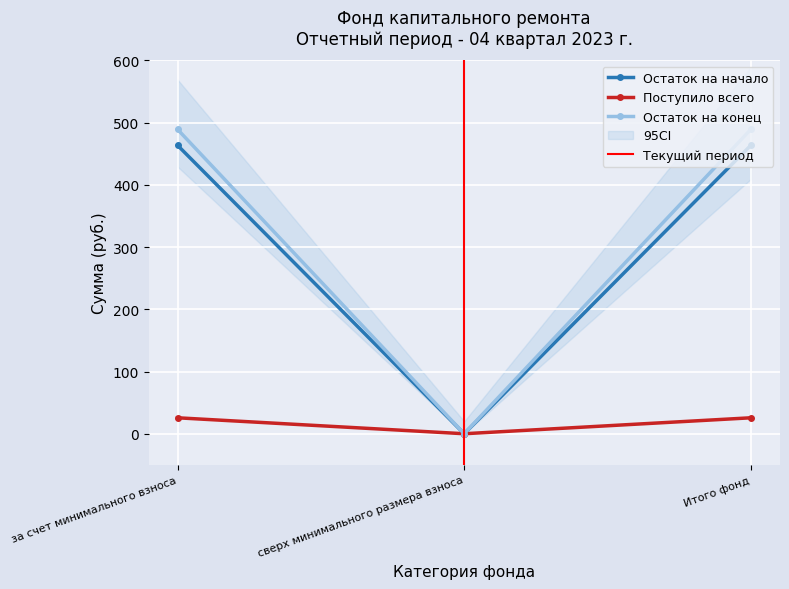

What value does the Остаток на начало series have at за счет минимального взноса?

463.7